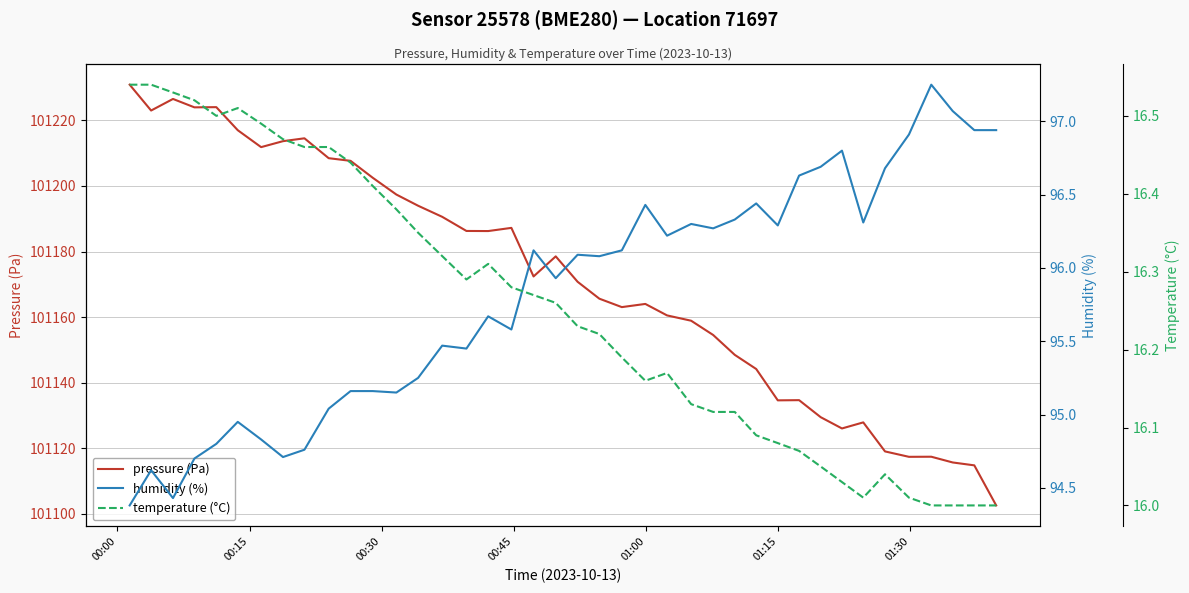

What is the lowest value of the pressure (Pa) series?

101102.6